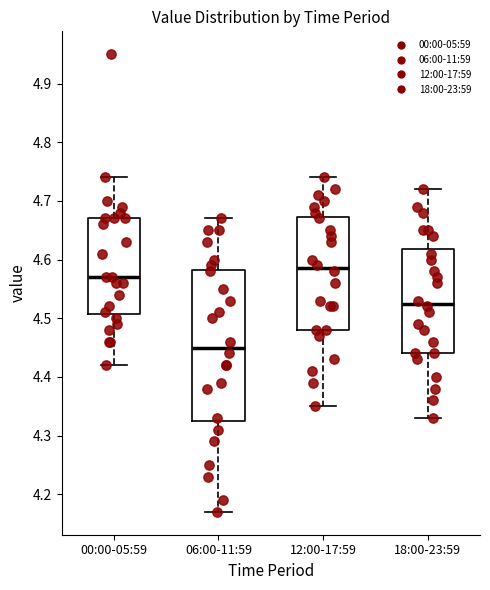

Which box has the lowest median line?

06:00-11:59